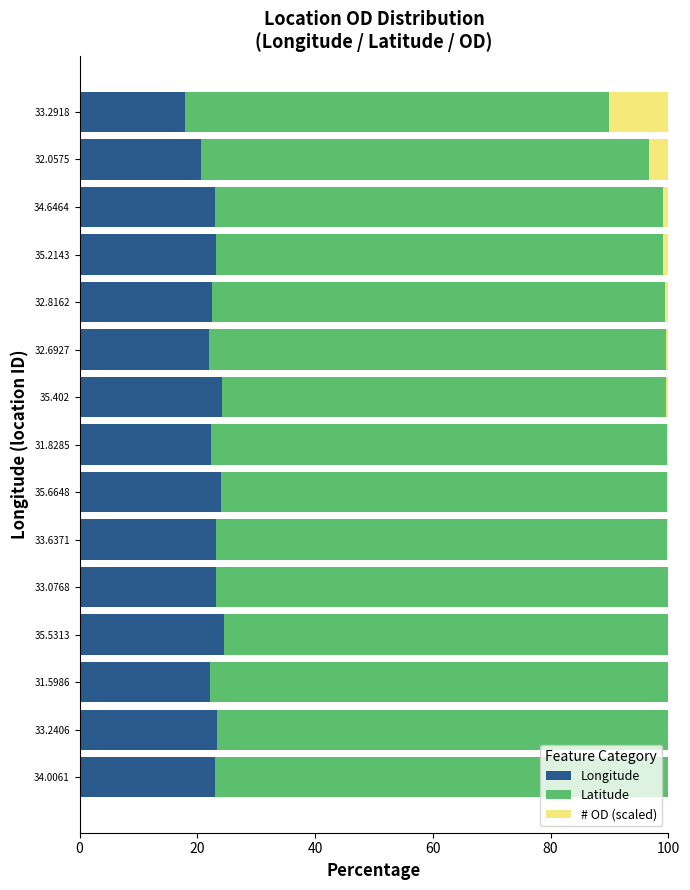

What is the maximum value for Longitude?

24.5